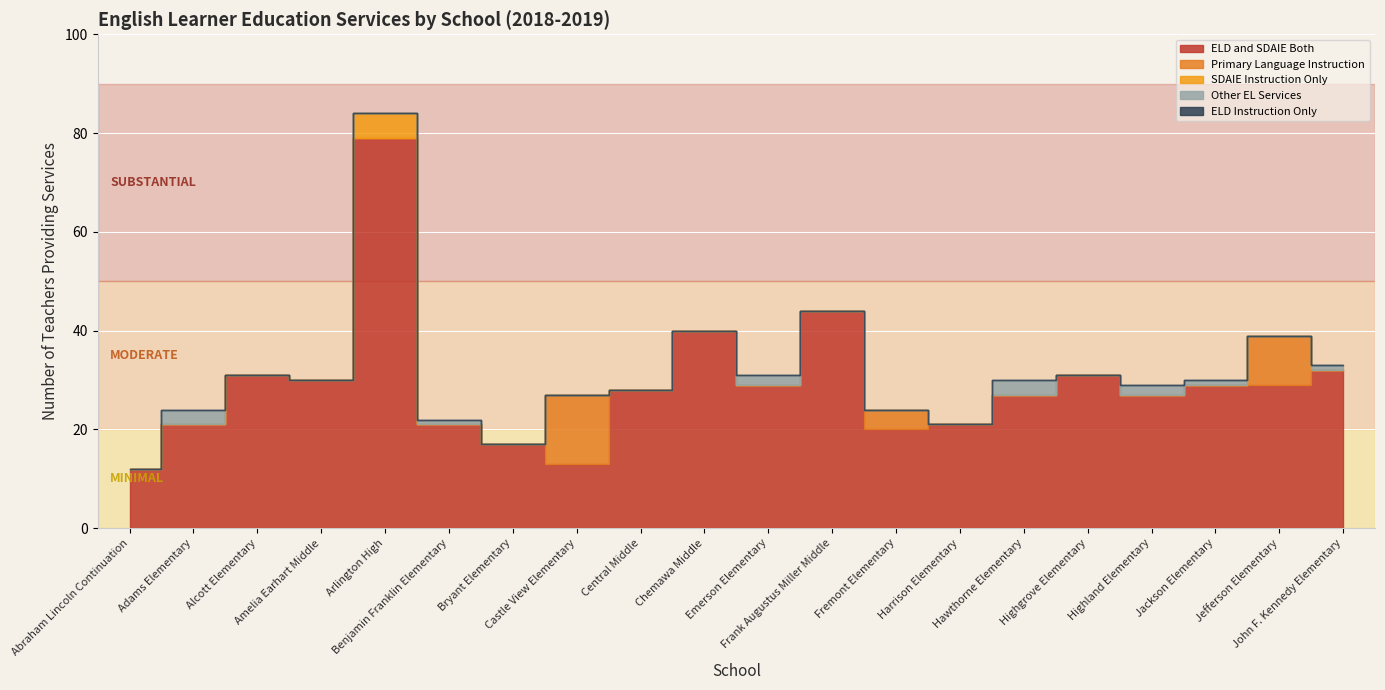

Rank the categories by Primary Language Instruction value from highest to lowest.

Castle View Elementary, Jefferson Elementary, Fremont Elementary, Abraham Lincoln Continuation, Adams Elementary, Alcott Elementary, Amelia Earhart Middle, Arlington High, Benjamin Franklin Elementary, Bryant Elementary, Central Middle, Chemawa Middle, Emerson Elementary, Frank Augustus Miller Middle, Harrison Elementary, Hawthorne Elementary, Highgrove Elementary, Highland Elementary, Jackson Elementary, John F. Kennedy Elementary